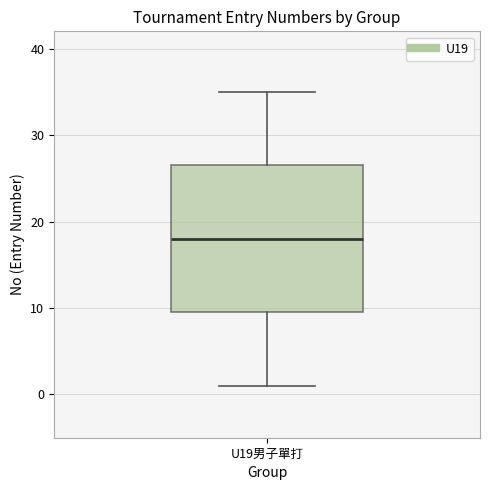

Transcribe this box plot: give where the median line is, the range the box spans, and where the two whiskers end, as read against the y-axis. The values are not printed on the chart, so give them approximately, as read against the axis.

median 18, box 10 to 27, whiskers 1 to 35